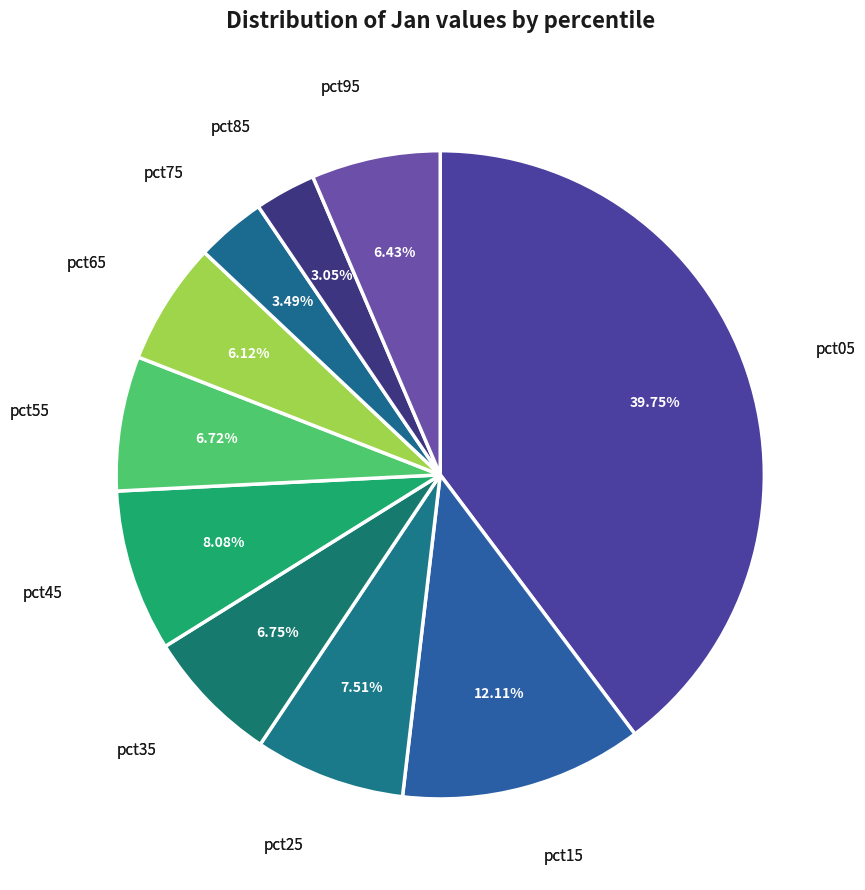

Is there any slice that represents more than half of the pie?

No